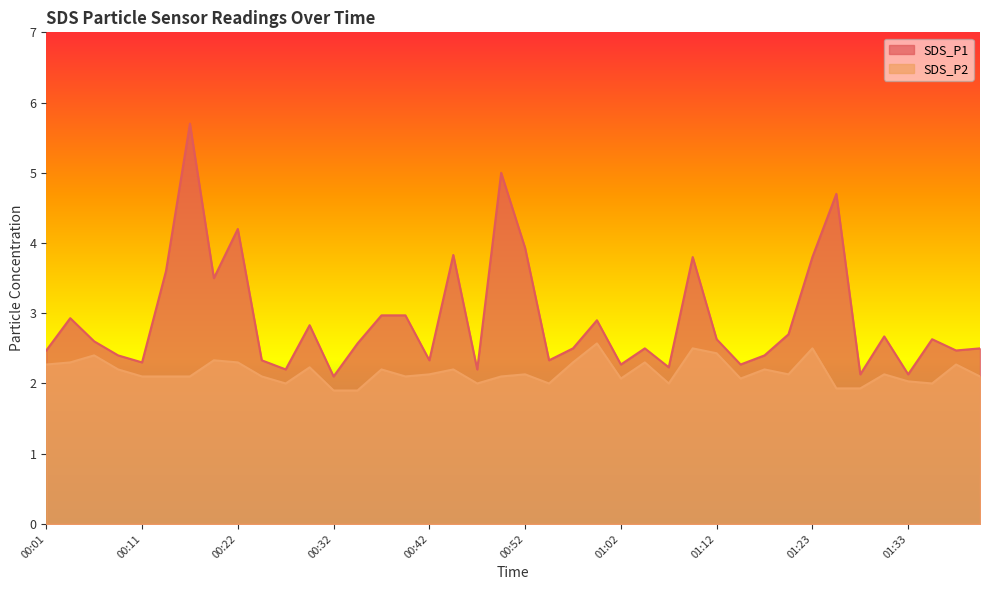

What is the average value of the SDS_P1 series?

2.9